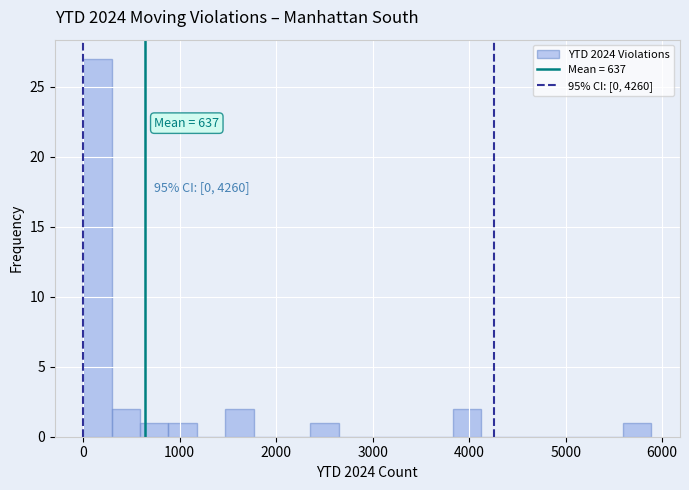

Read against the x-axis, roughly where is the centre of the tallest bar?

100